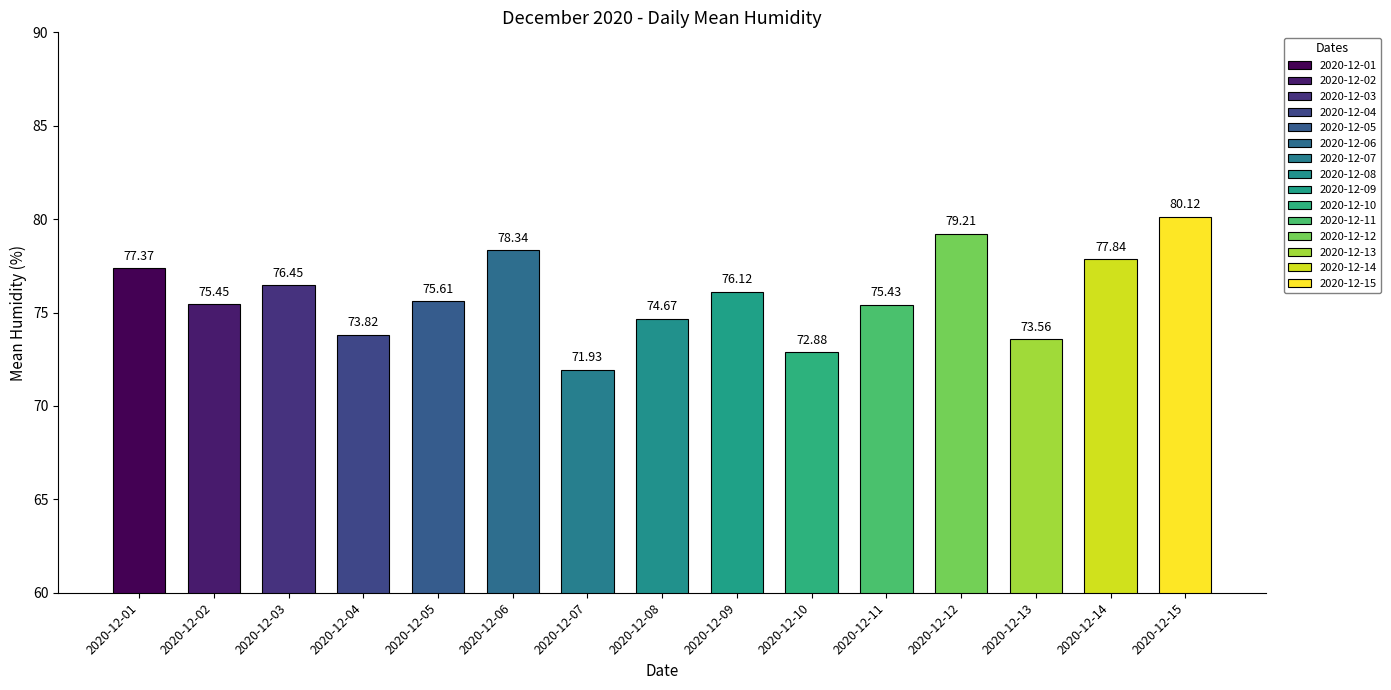

What is the smallest value displayed?

71.9